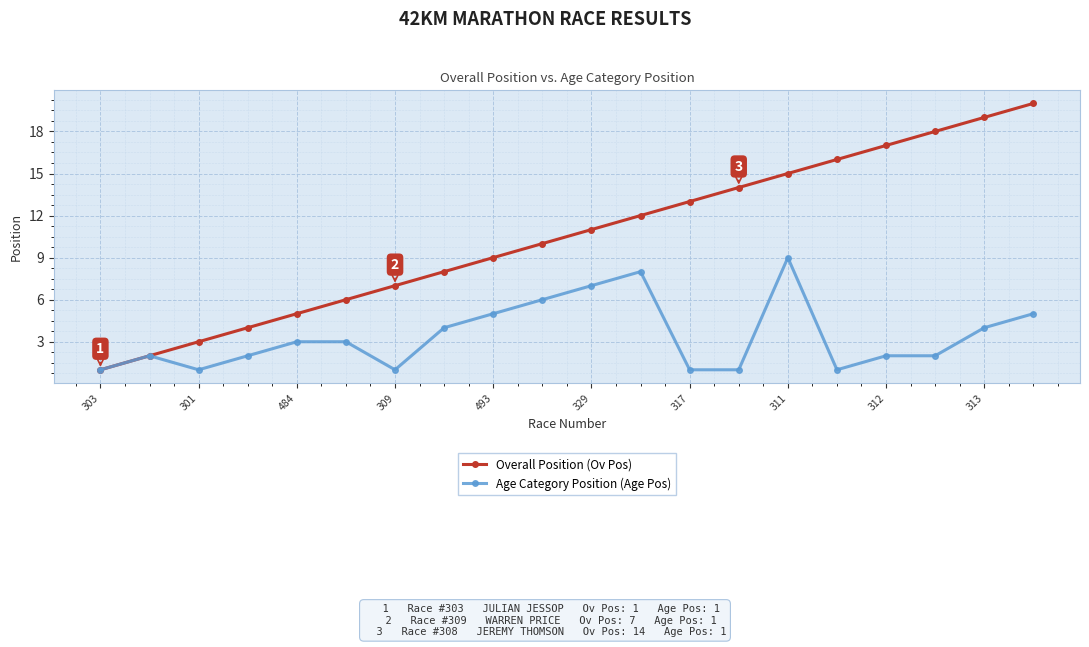

Which series has the widest spread of values?

Overall Position (Ov Pos)